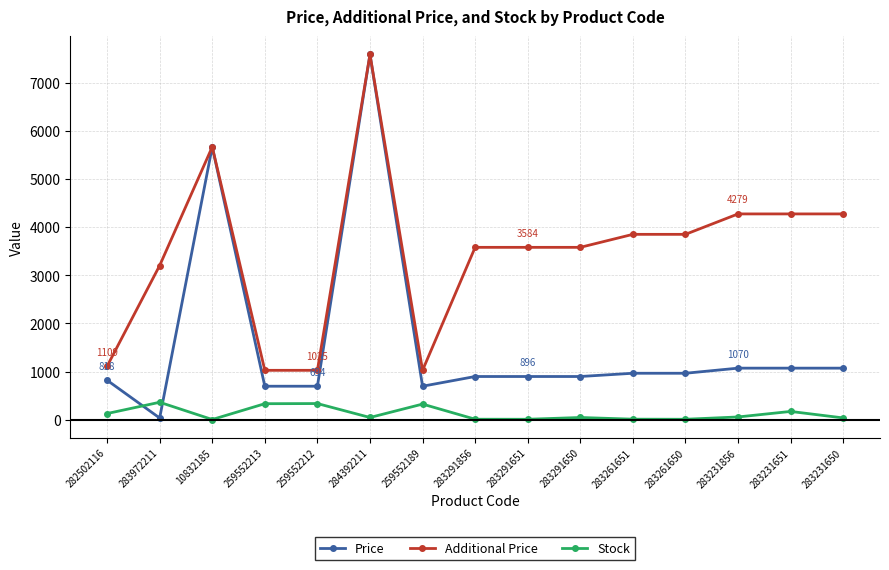

What is the label of the 12th point from the left?

283261650